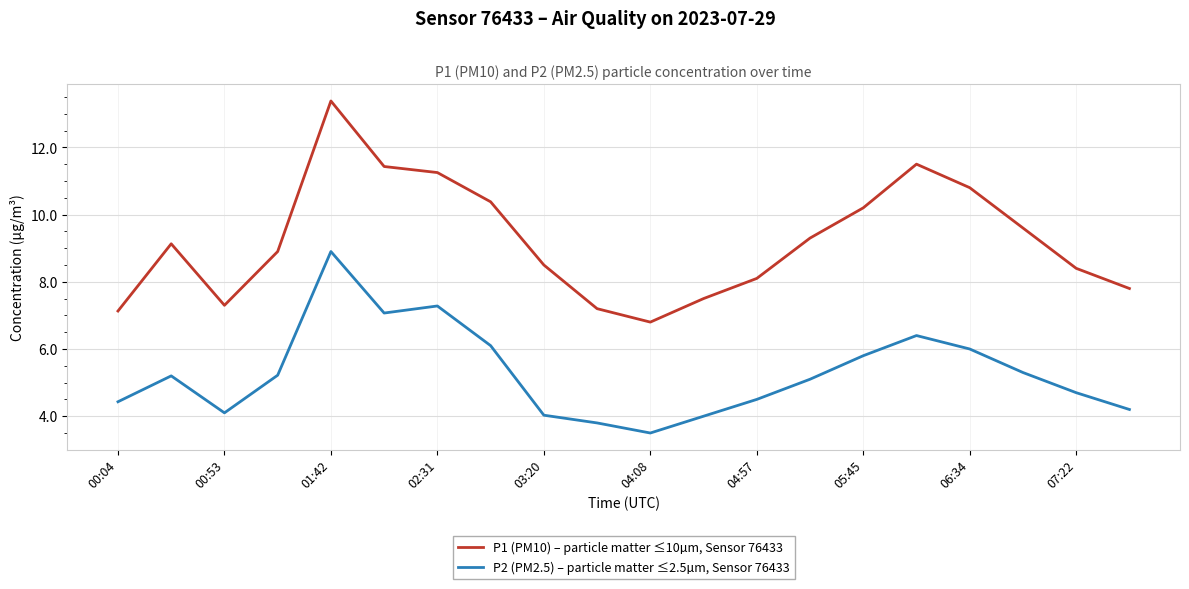

What are all the series names shown in the legend?

P1 (PM10) – particle matter ≤10µm, Sensor 76433, P2 (PM2.5) – particle matter ≤2.5µm, Sensor 76433